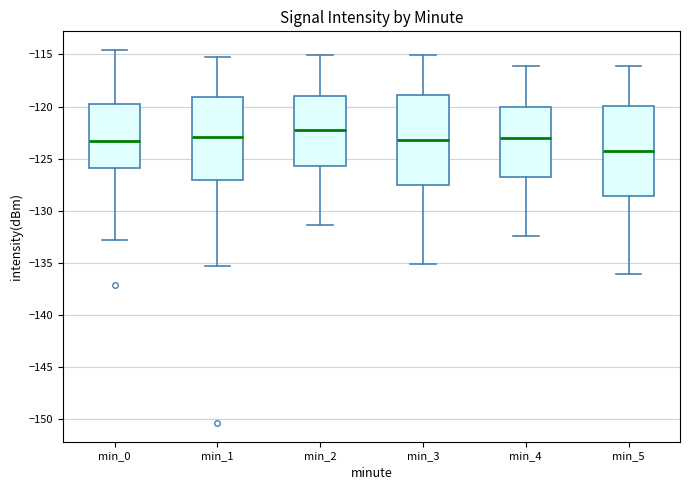

Reading left to right, read every box against the y-axis: the position of its median line, the range the box covers, and the ends of its whiskers. The values are not printed on the chart, so give them approximately, as read against the axis.

min_0: median -123.5, box -126.0 to -120.0, whiskers -133.0 to -114.5
min_1: median -123.0, box -127.0 to -119.0, whiskers -135.5 to -115.0
min_2: median -122.0, box -125.5 to -119.0, whiskers -131.5 to -115.0
min_3: median -123.0, box -127.5 to -119.0, whiskers -135.0 to -115.0
min_4: median -123.0, box -127.0 to -120.0, whiskers -132.5 to -116.0
min_5: median -124.0, box -128.5 to -120.0, whiskers -136.0 to -116.0